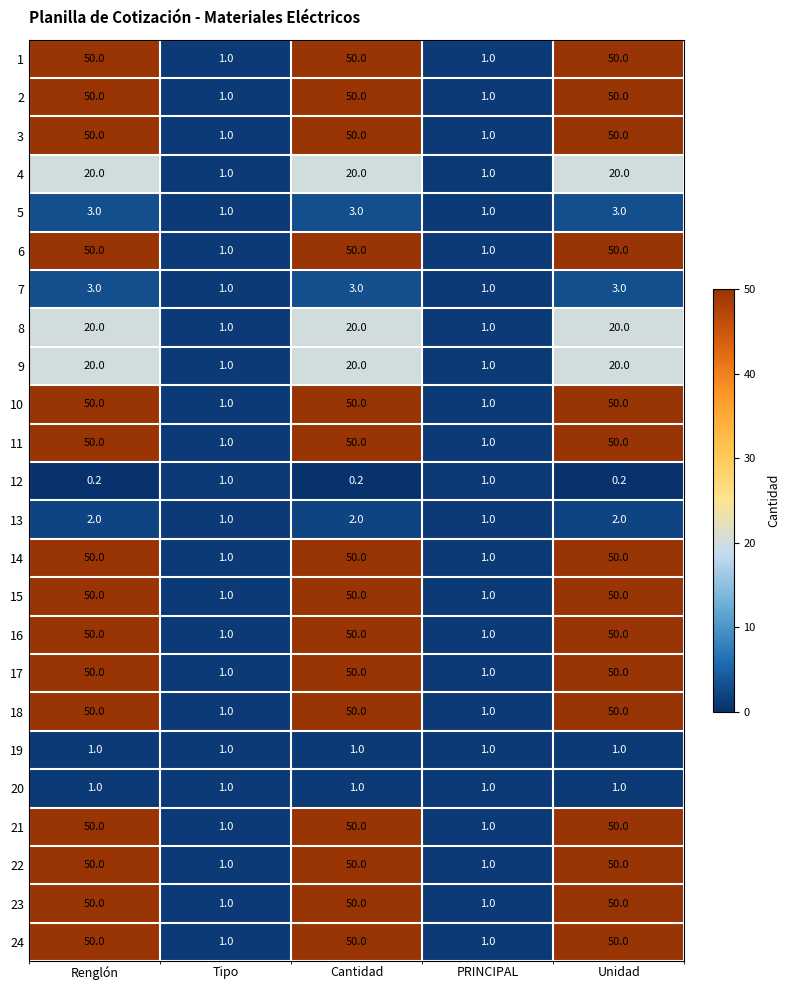

What is the maximum value for 16?

50.0